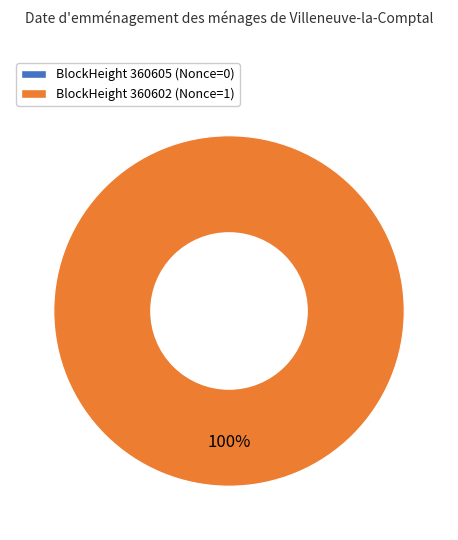

True or false: 360602 accounts for 100% of the total.

True